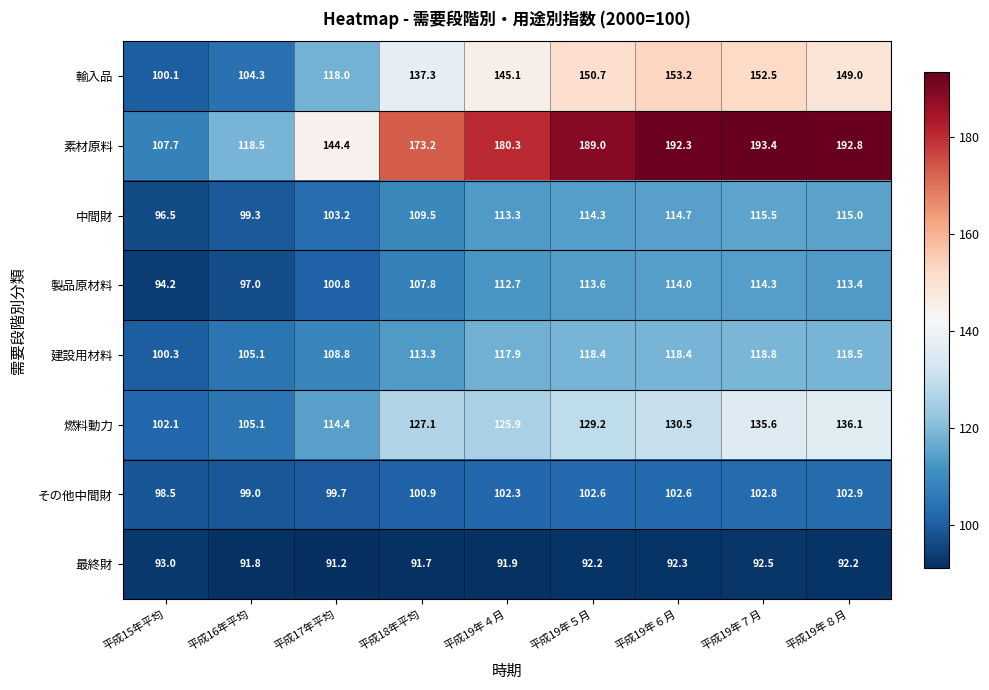

Which category has the highest value across all series?

平成19年７月